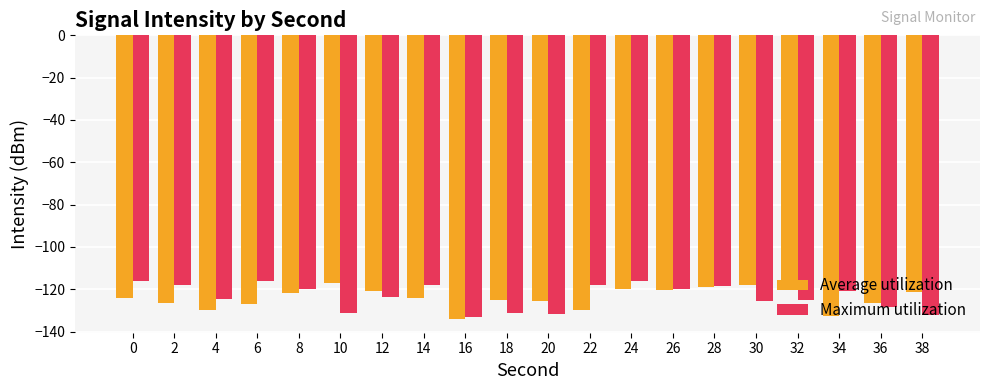

What is the spread (max minus min) of values at 26?

0.3